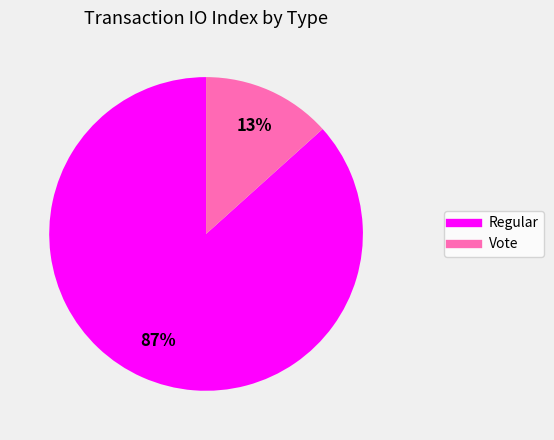

How many slices are in this pie chart?

2